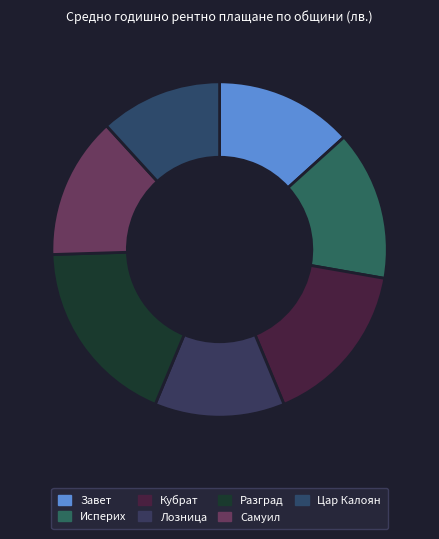

To the nearest percent, what portion does Завет represent?

13%